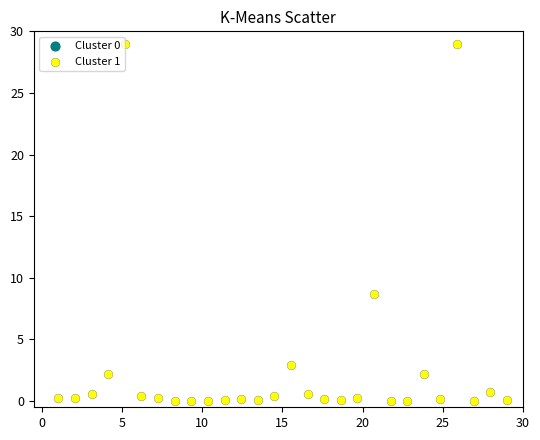

What is the range of X values (max minus min)?

28.0